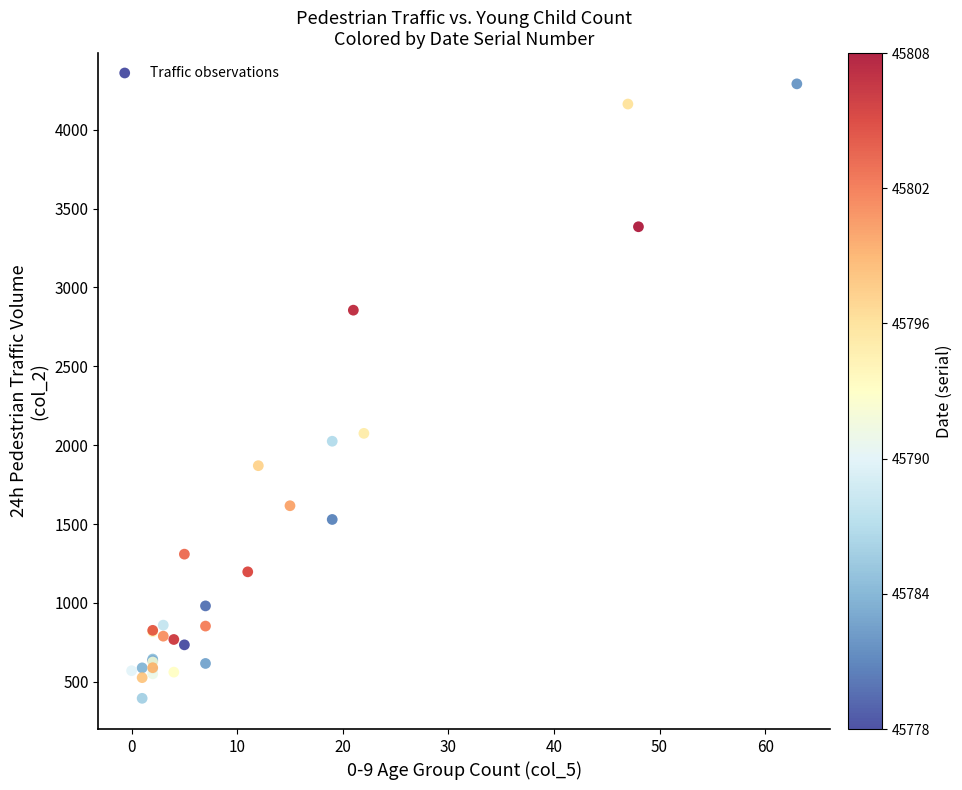

What Y value in the scatter plot is closest to 2343?

2075